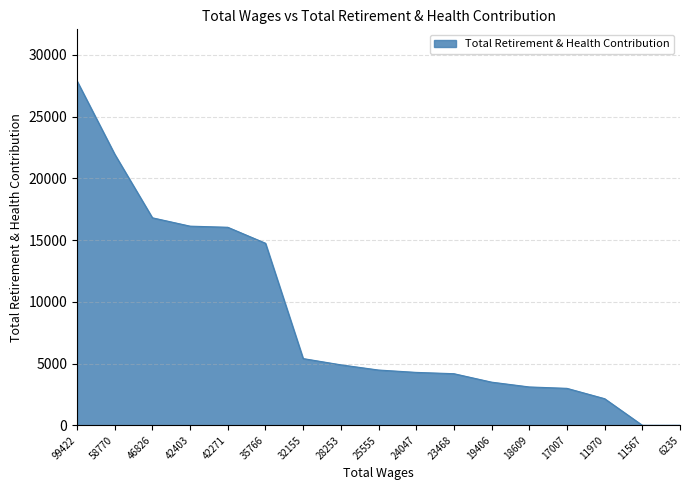

How many categories are shown in the chart?

17